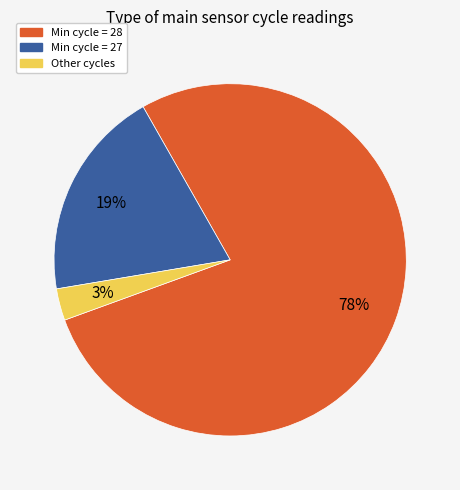

How many segments does this pie chart have?

3